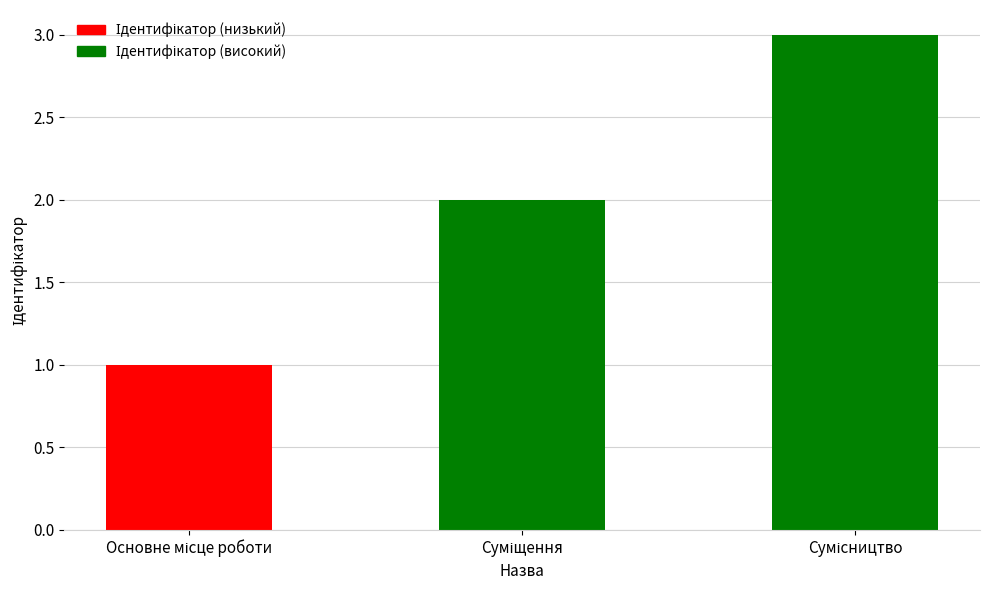

What is the greatest value displayed?

3